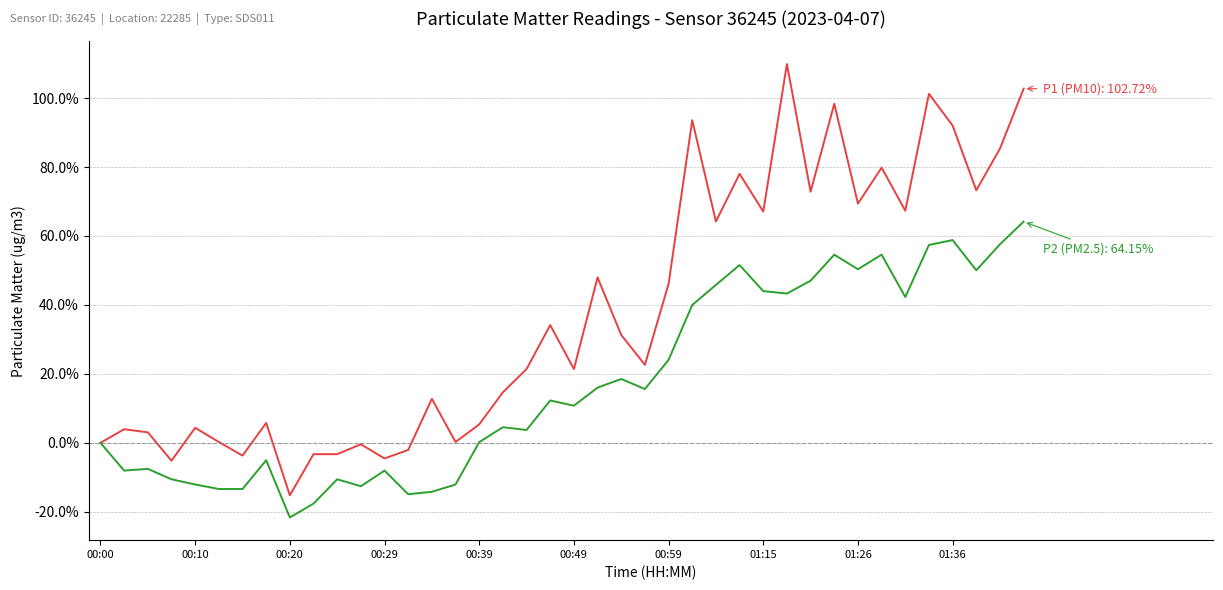

What is the greatest value displayed?

109.9